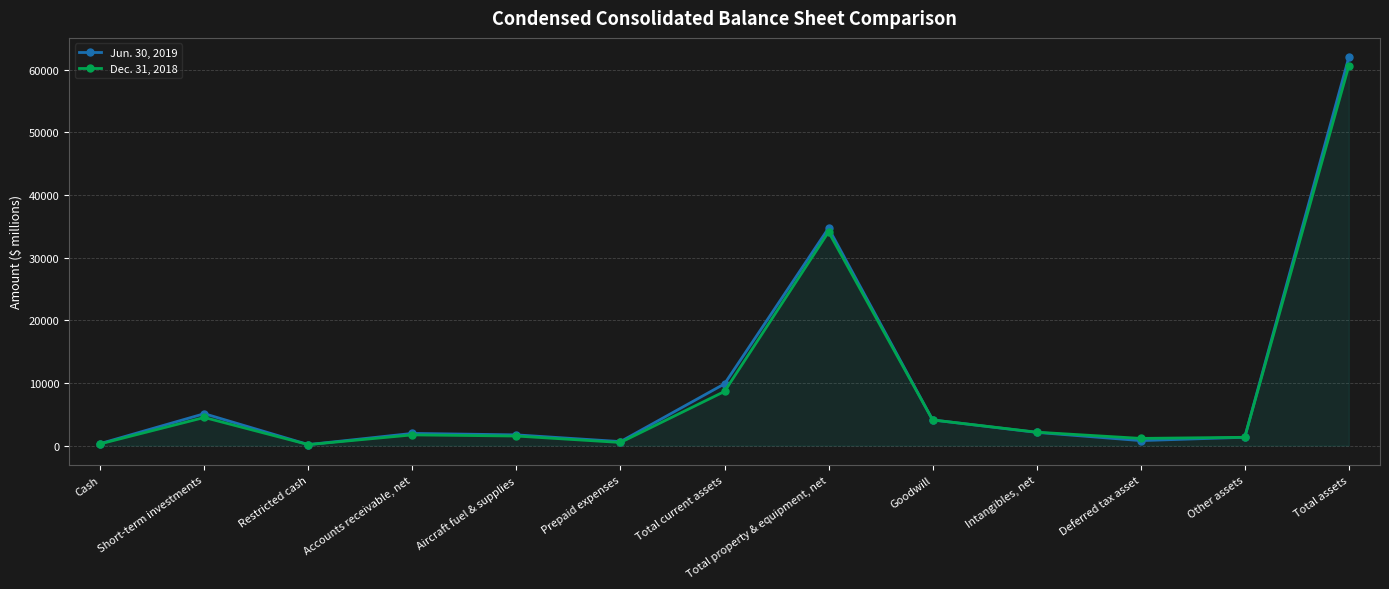

How many distinct data groups are displayed?

2